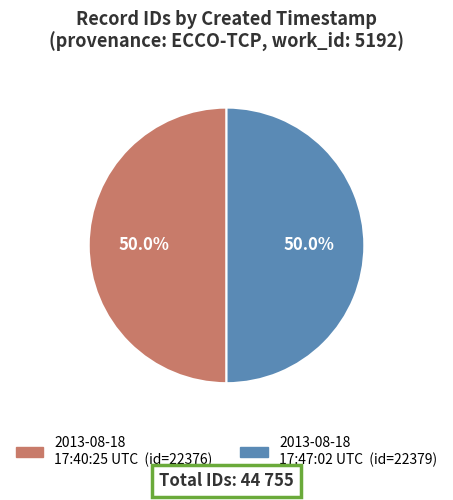

How much of the chart is everything except 2013-08-18 17:47:02 UTC?

50.0%